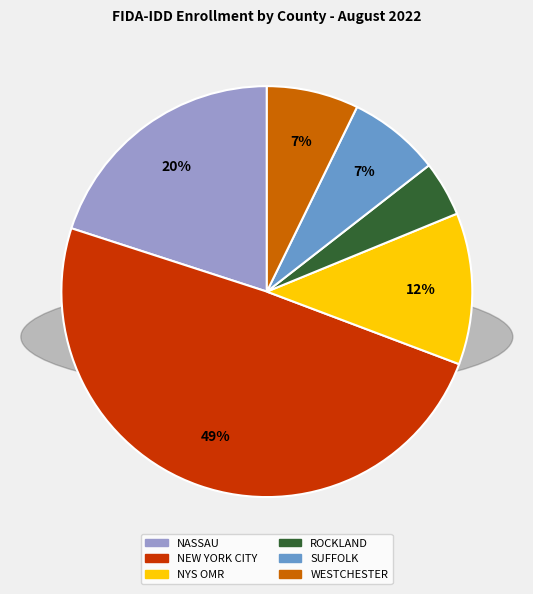

To the nearest percent, what percentage of the pie is WESTCHESTER?

7%